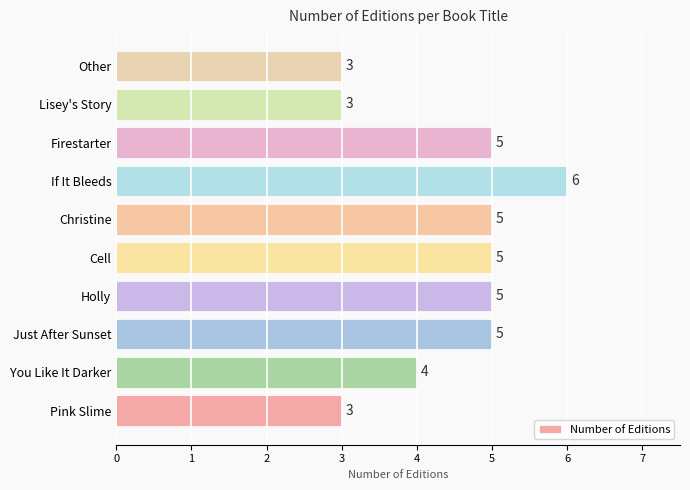

What is the change in value from Just After Sunset to If It Bleeds?

+1